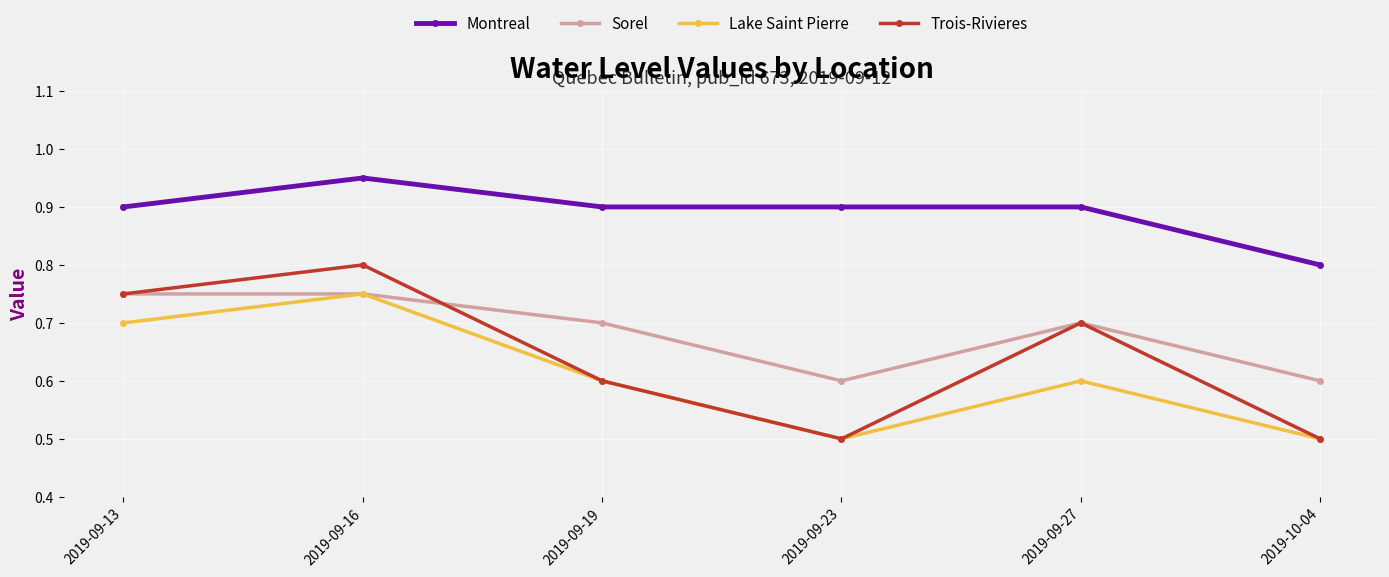

True or false: Montreal has more than 2 interior local peaks.

False